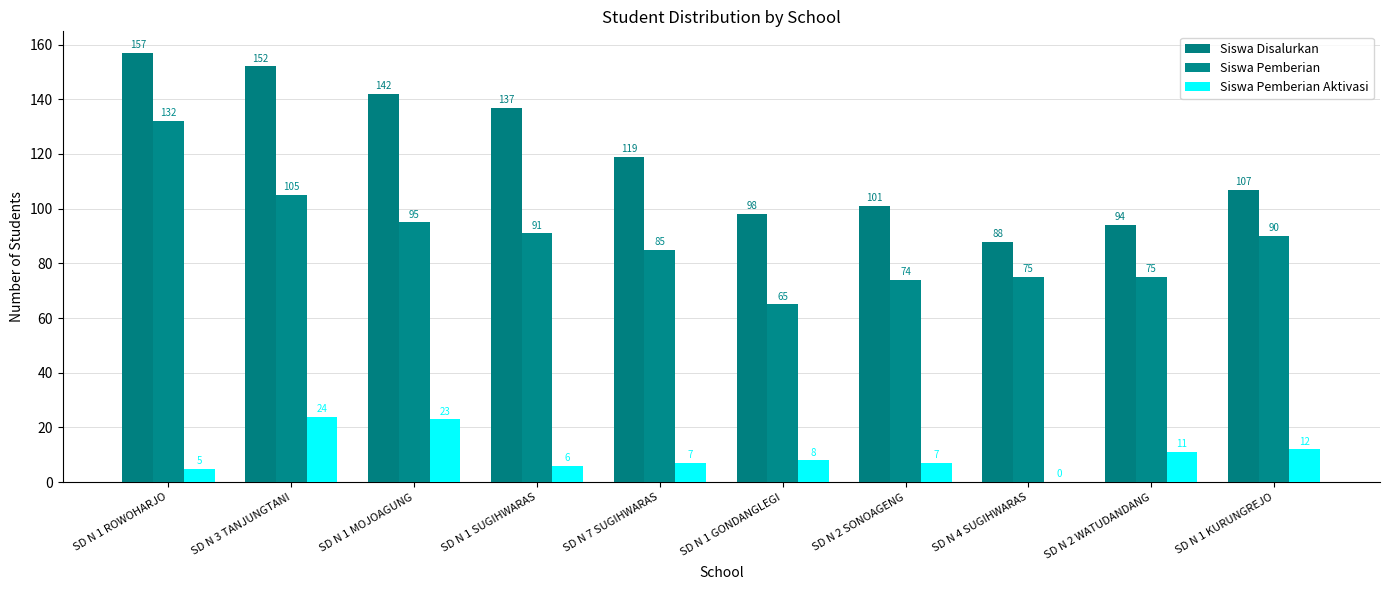

What is the difference between the highest and lowest values at SD N 7 SUGIHWARAS?

112